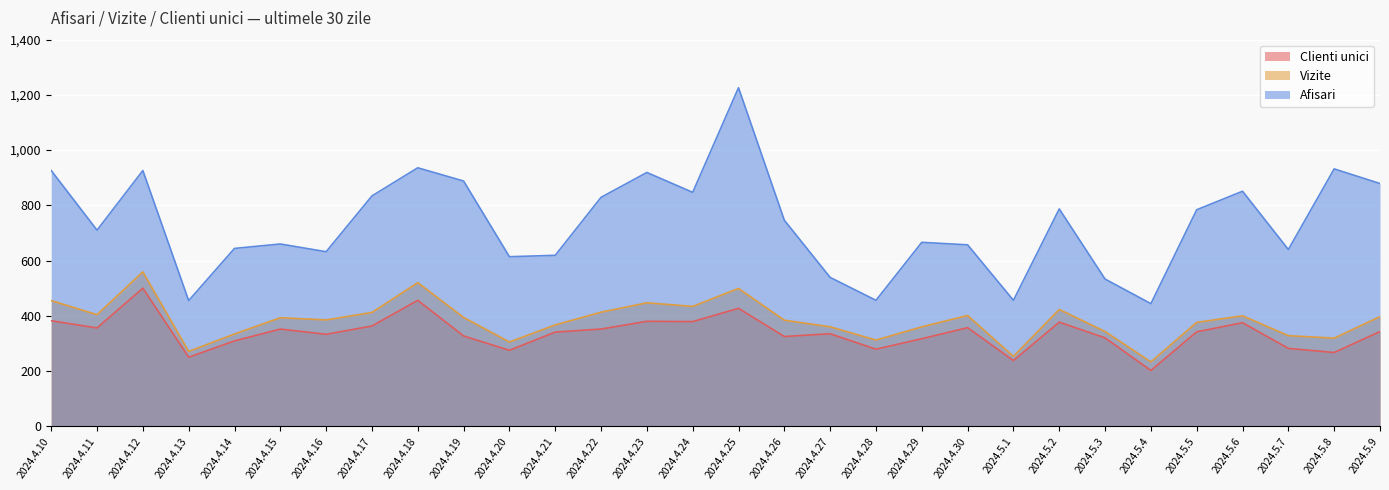

True or false: Clienti unici and Afisari cross at least once.

False